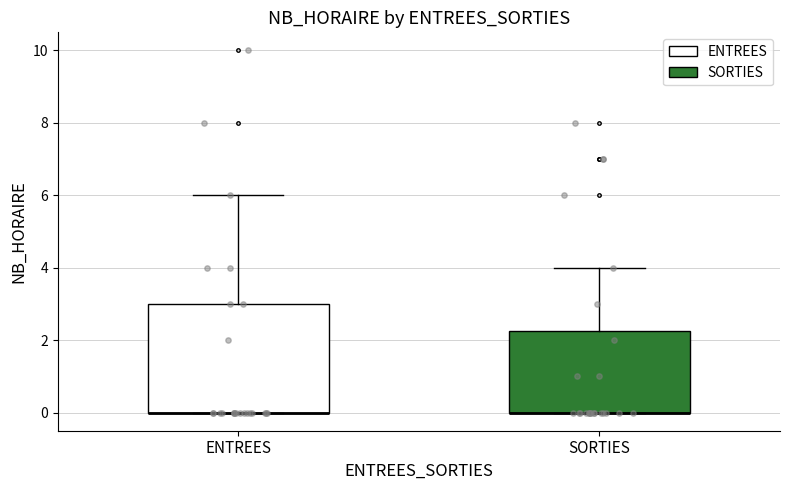

Reading left to right, read every box against the y-axis: the position of its median line, the range the box covers, and the ends of its whiskers. The values are not printed on the chart, so give them approximately, as read against the axis.

ENTREES: median 0.0 (drawn on the box's lower edge), box 0.0 to 3.0, whiskers 0.0 to 6.0
SORTIES: median 0.0 (drawn on the box's lower edge), box 0.0 to 2.2, whiskers 0.0 to 4.0